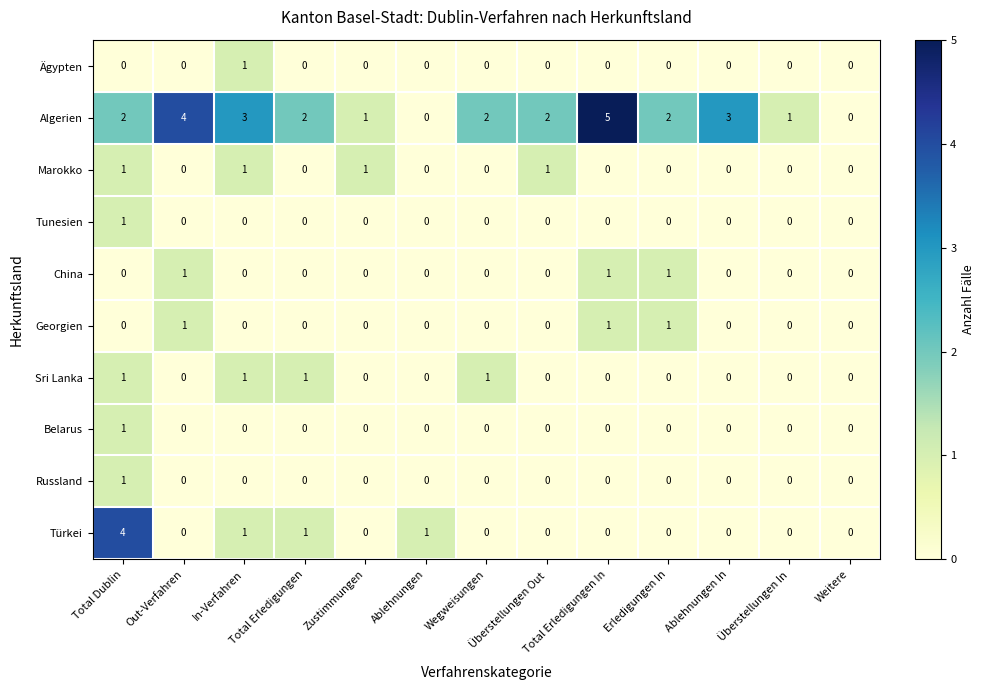

Which series has the largest range (max minus min)?

Algerien